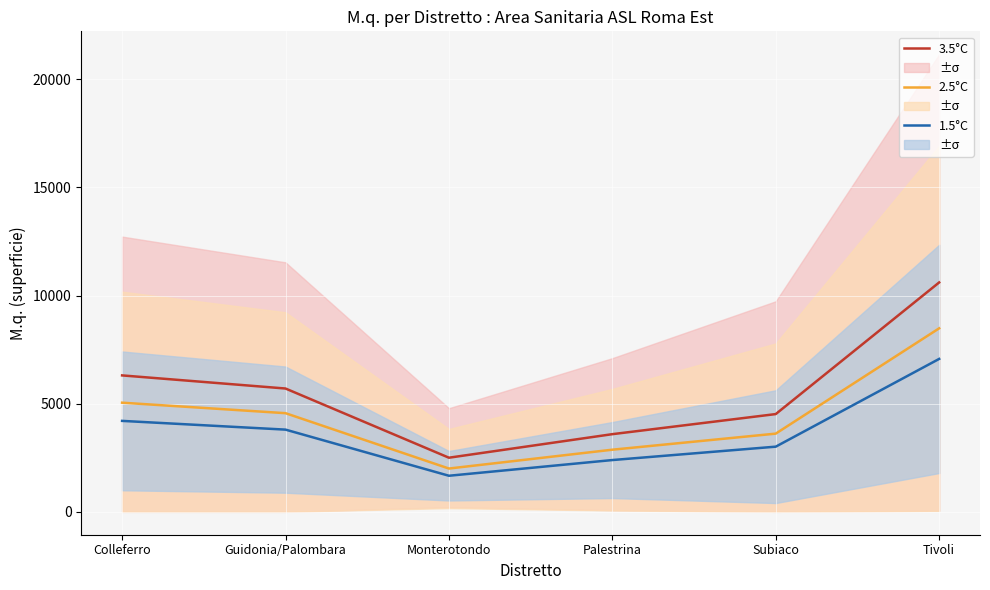

How many data points in 3.5°C are less than 5703?

3